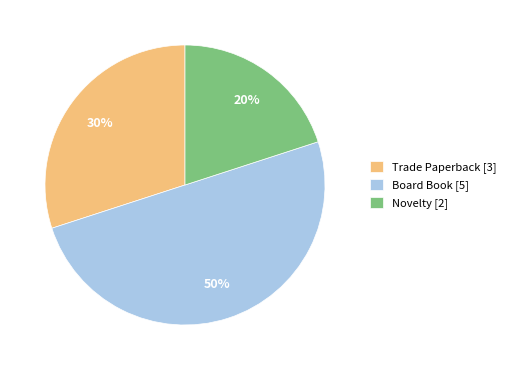

To the nearest percent, what is the difference between the Novelty [2] and Board Book [5] slice percentages?

30%